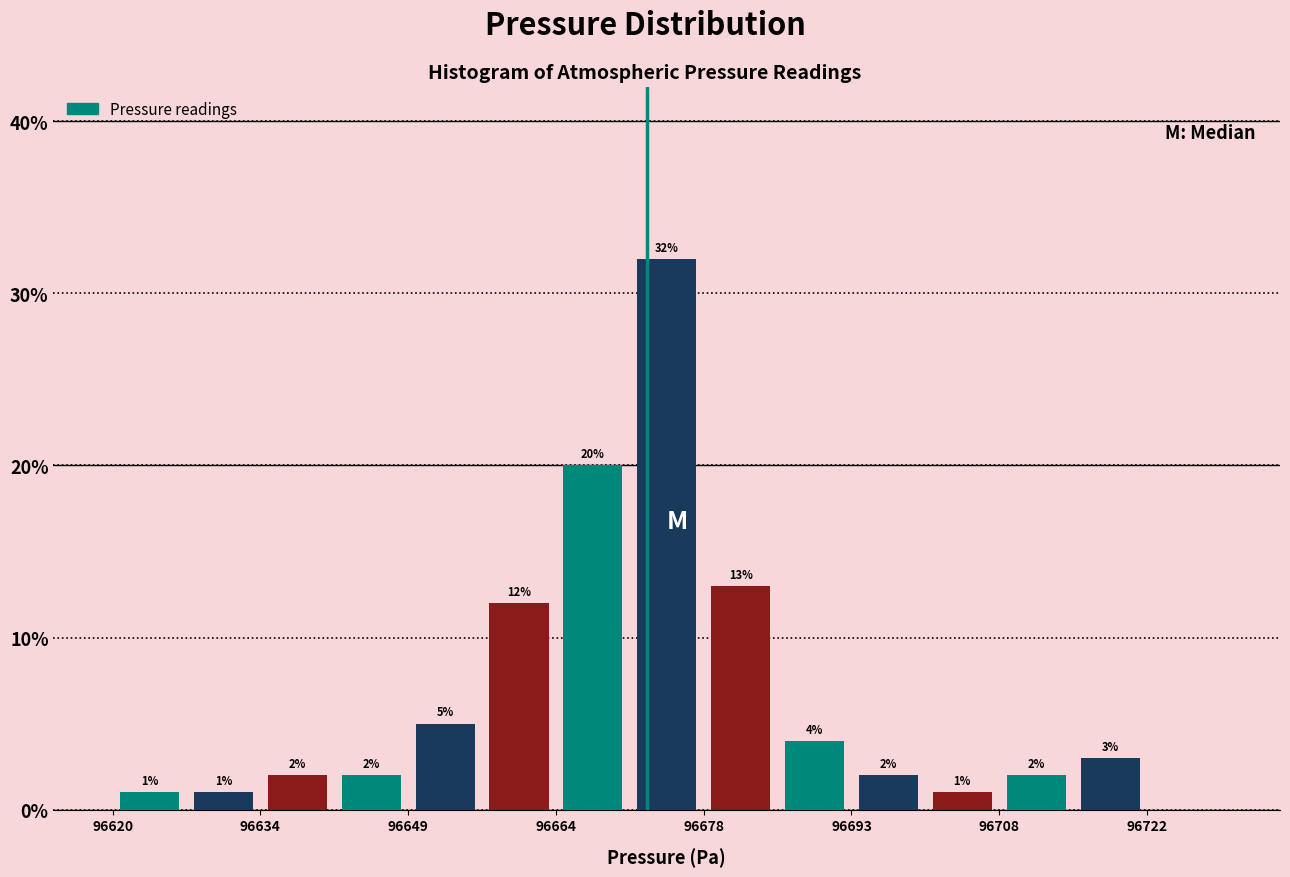

Read against the x-axis, roughly where is the centre of the tallest bar?

96676